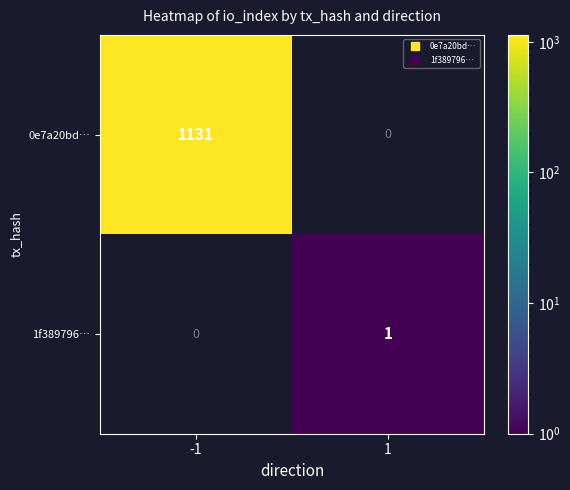

At 1, list the series in order from smallest to largest.

0e7a20bd…, 1f389796…